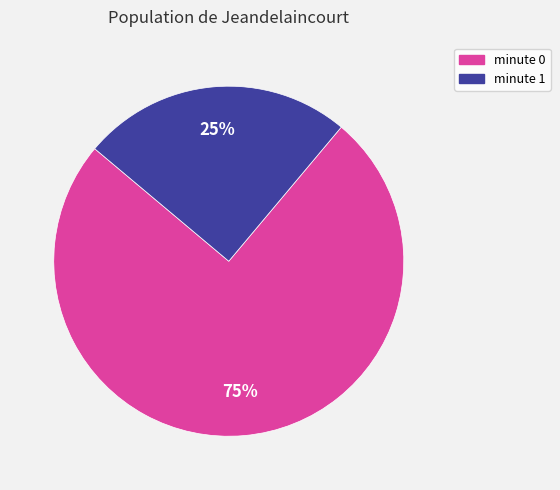

How many slices are in this pie chart?

2